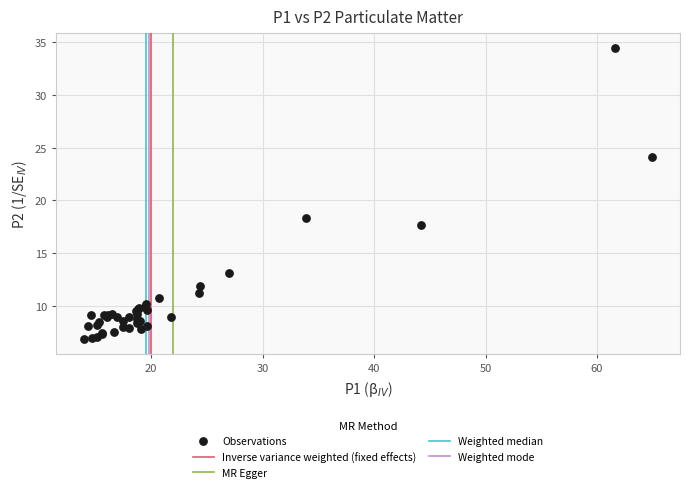

What Y value in the scatter plot is closest to 20?

18.3